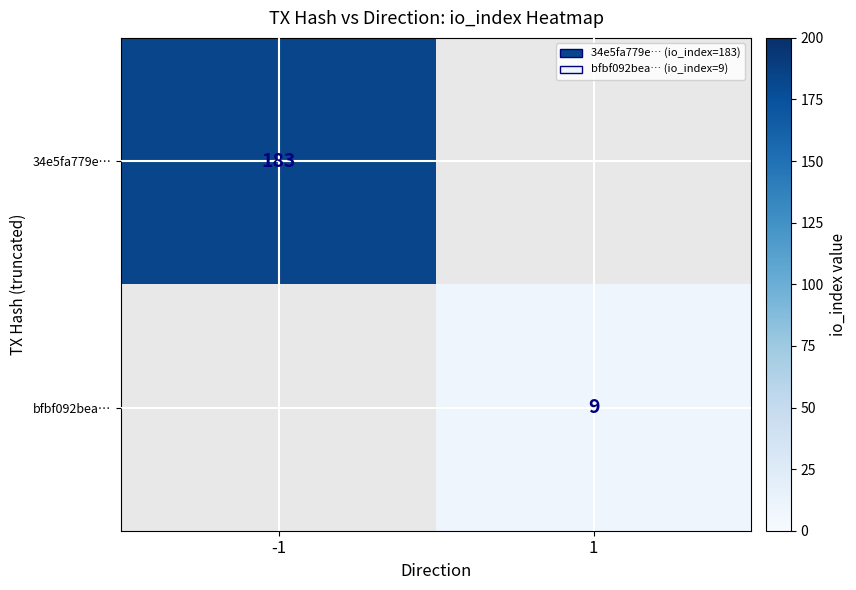

Is it true that 34e5fa779e… equals 183 at -1?

True